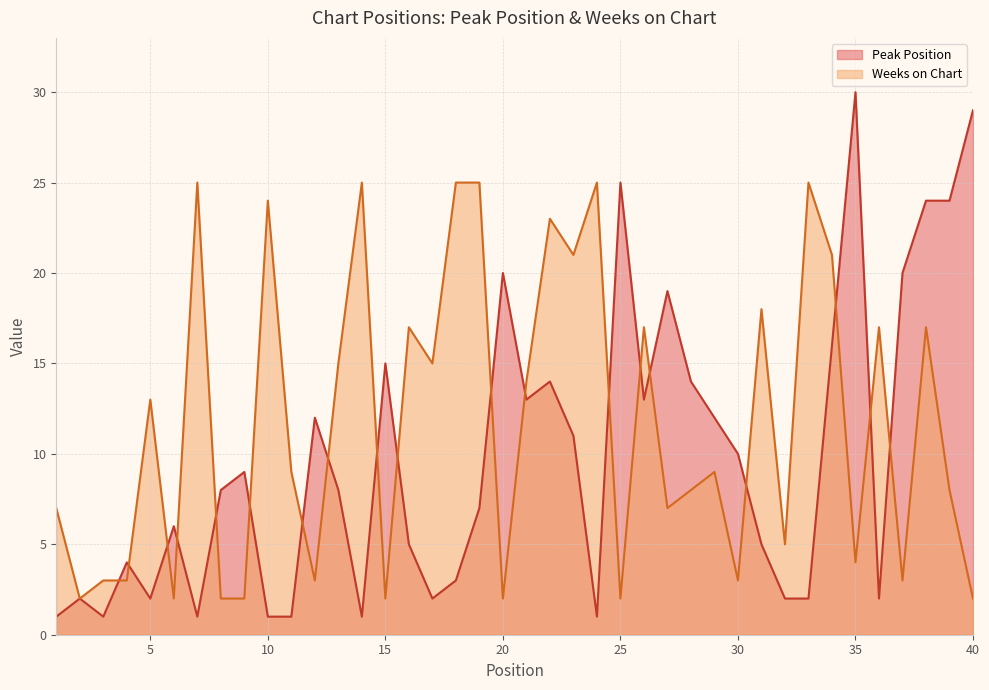

Does the chart have visible grid lines?

Yes